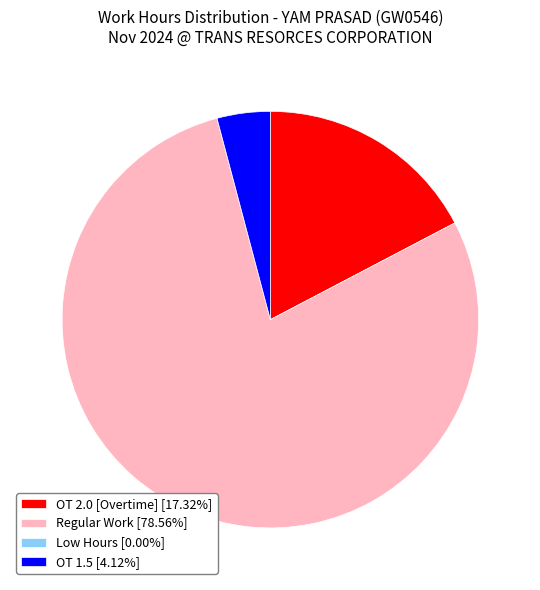

Does Regular Work [78.56%] account for over 50% of the chart?

Yes